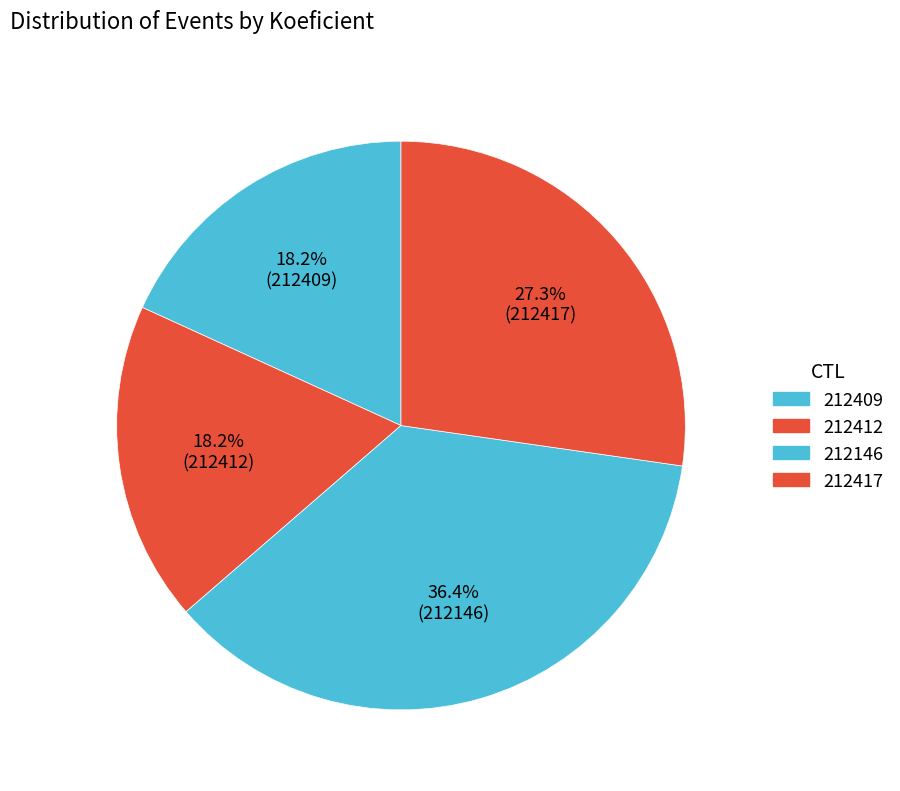

How many segments does this pie chart have?

4